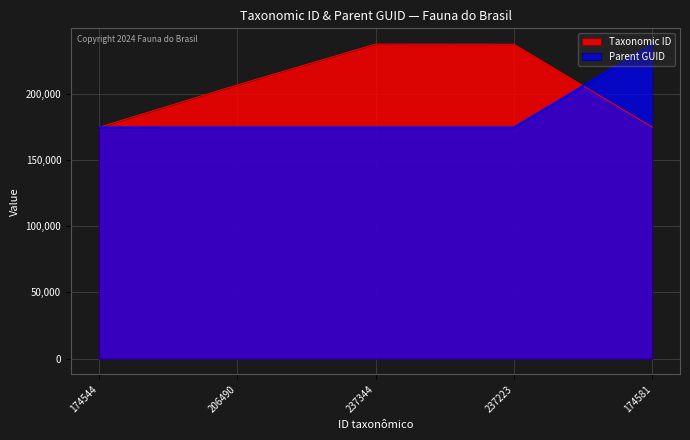

List the labels in order of Taxonomic ID value, smallest first.

174544, 174581, 206490, 237223, 237344